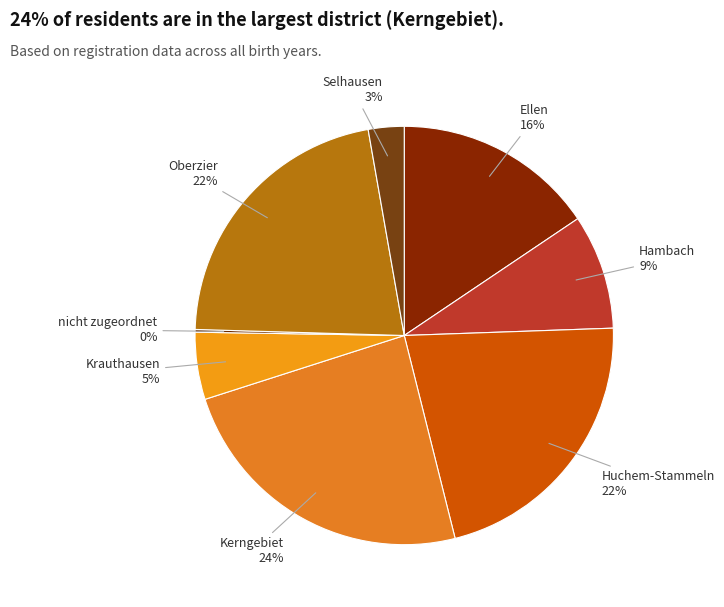

Is the sum of Kerngebiet and Krauthausen greater than half?

No